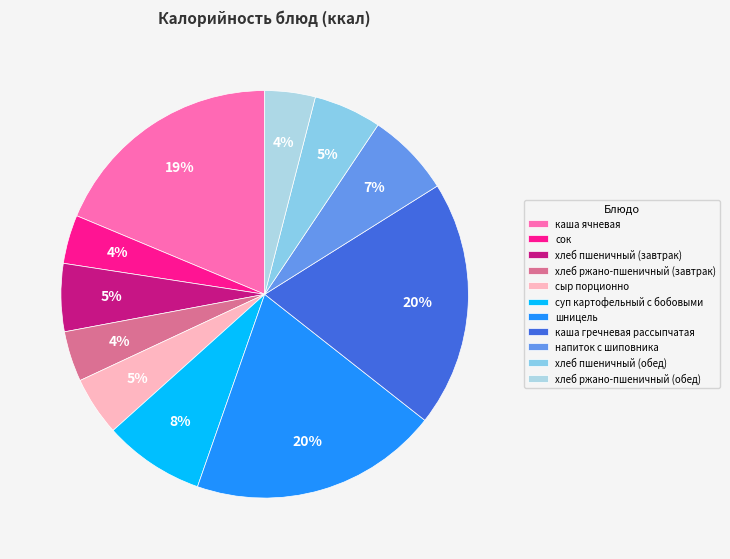

To the nearest percent, what percentage of the pie is суп картофельный с бобовыми?

8%